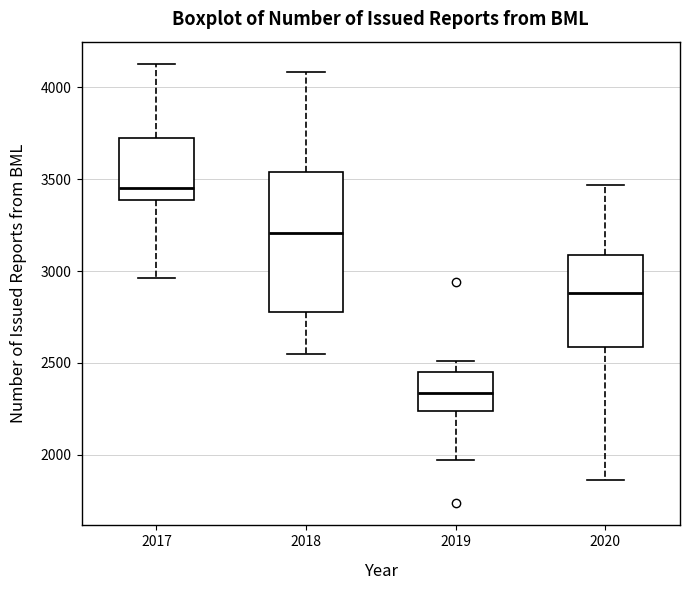

Which box's median line is the highest?

2017